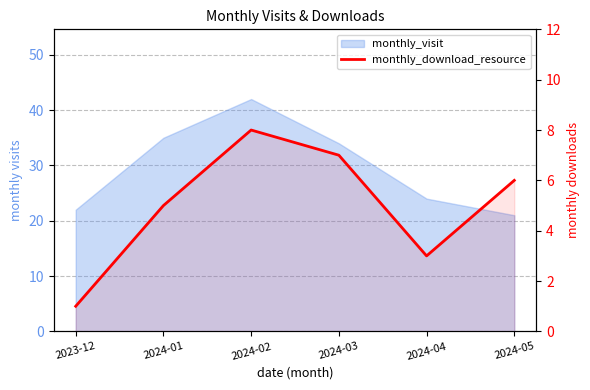

Does the chart have visible grid lines?

Yes